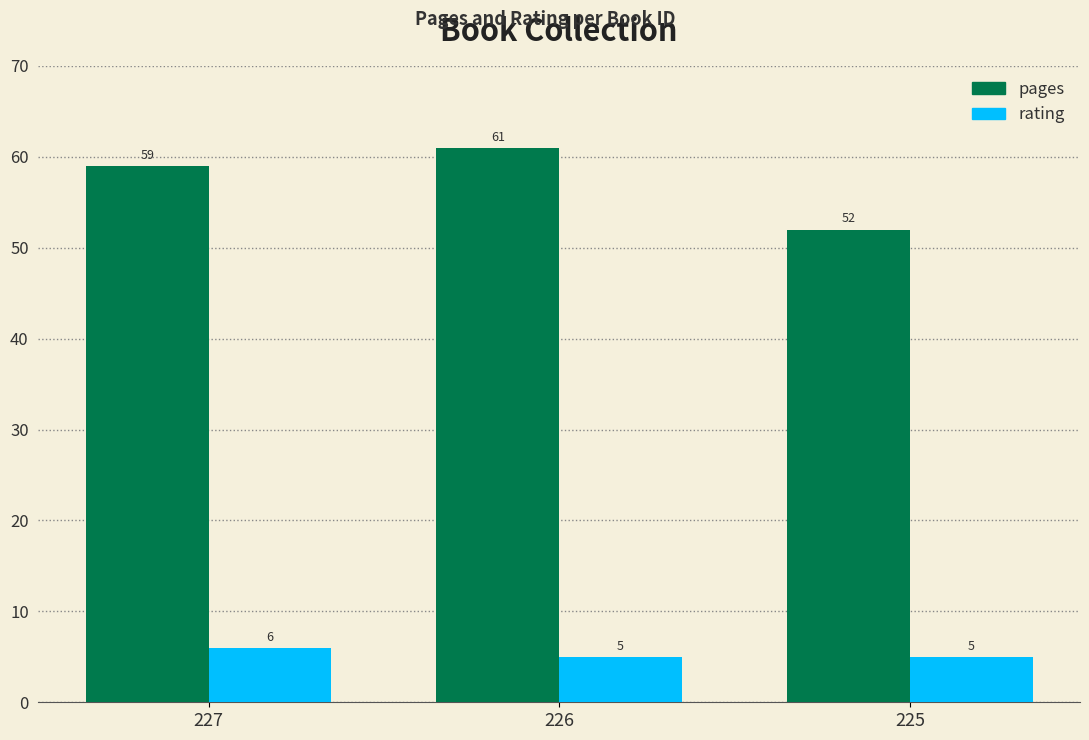

The value of rating at 225 is 5. True or false?

True